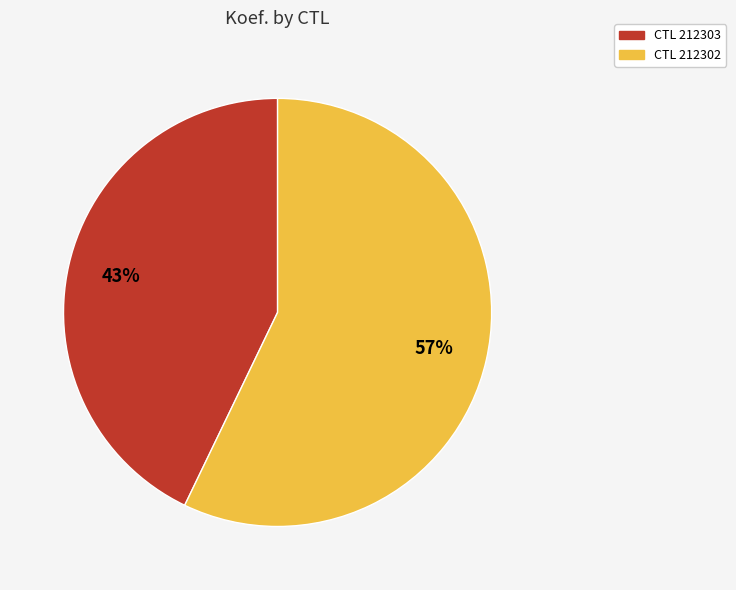

How many segments does this pie chart have?

2